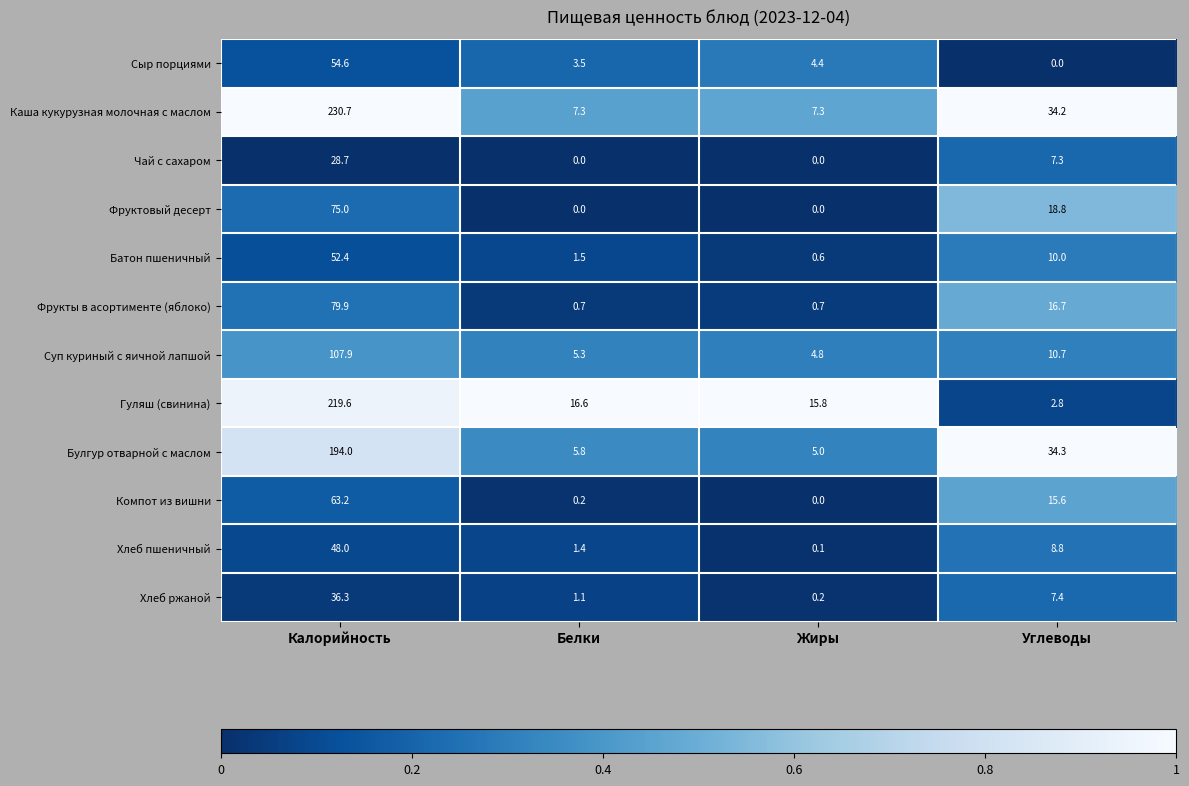

Rank the series by their maximum value, from highest to lowest.

Каша кукурузная молочная с маслом, Гуляш (свинина), Булгур отварной с маслом, Суп куриный с яичной лапшой, Фрукты в асортименте (яблоко), Фруктовый десерт, Компот из вишни, Сыр порциями, Батон пшеничный, Хлеб пшеничный, Хлеб ржаной, Чай с сахаром